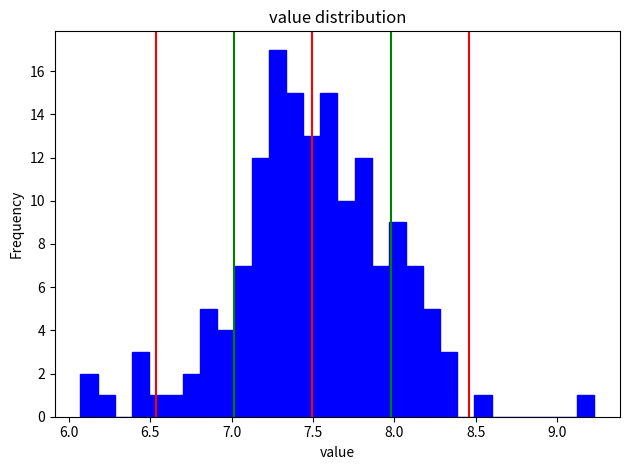

Around what value on the x-axis is the tallest bar? Give the approximate position of its centre, as read against the axis.

7.30